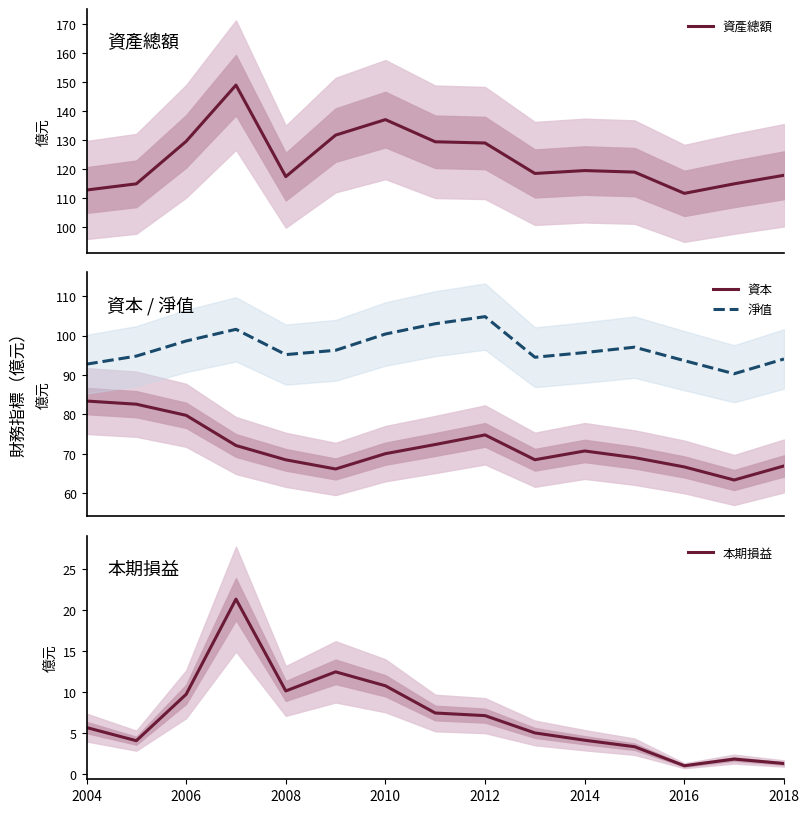

In 資本, how many points are lower than both neighbors (excluding endpoints)?

3